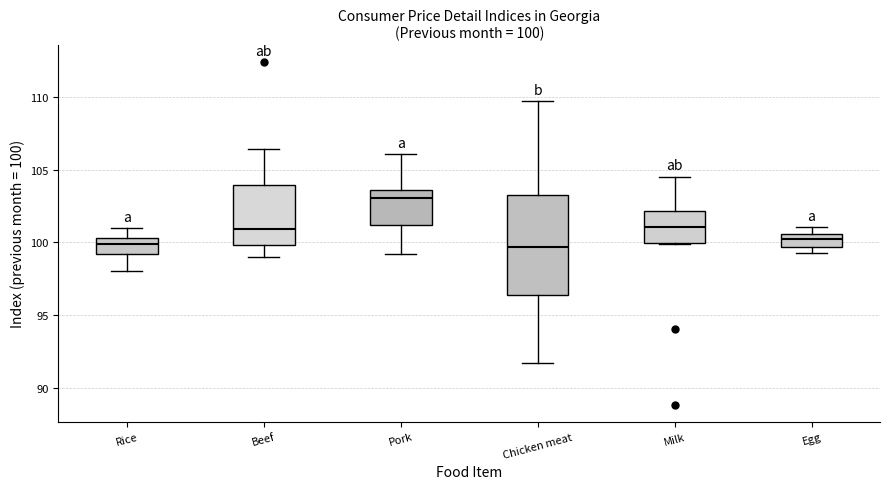

Which box is the tallest, from its lower edge to its upper edge?

Chicken meat